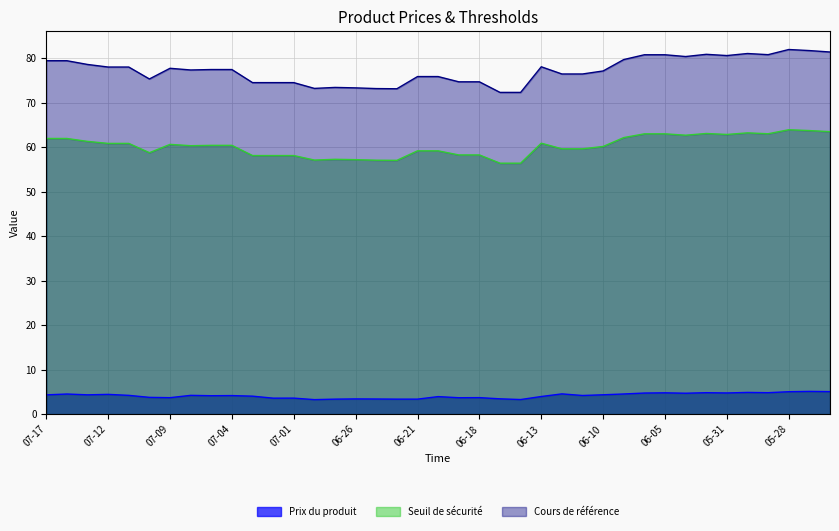

True or false: Cours de référence and Seuil de sécurité intersect in this chart.

False